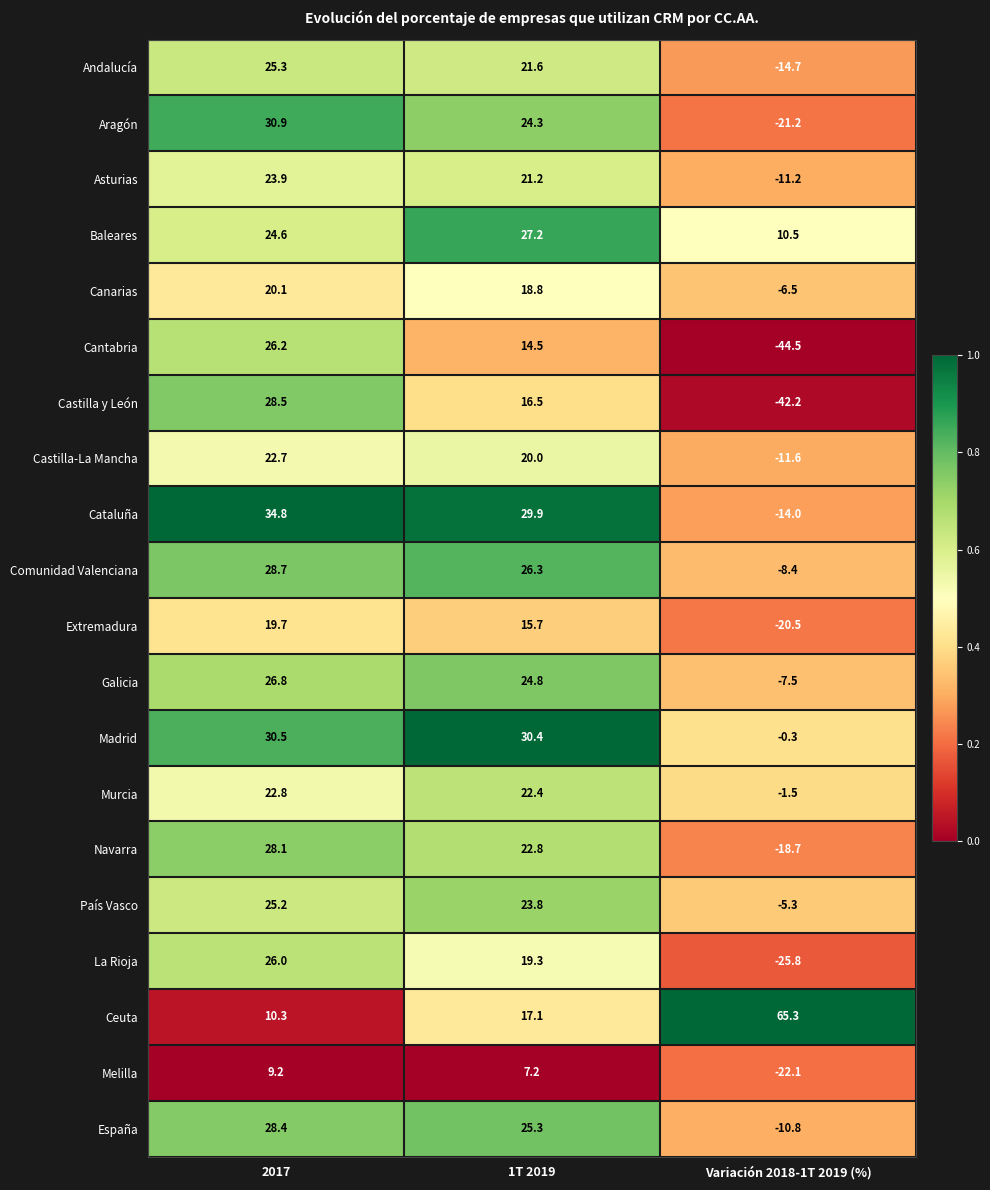

What is the minimum value shown in the chart?

-44.5